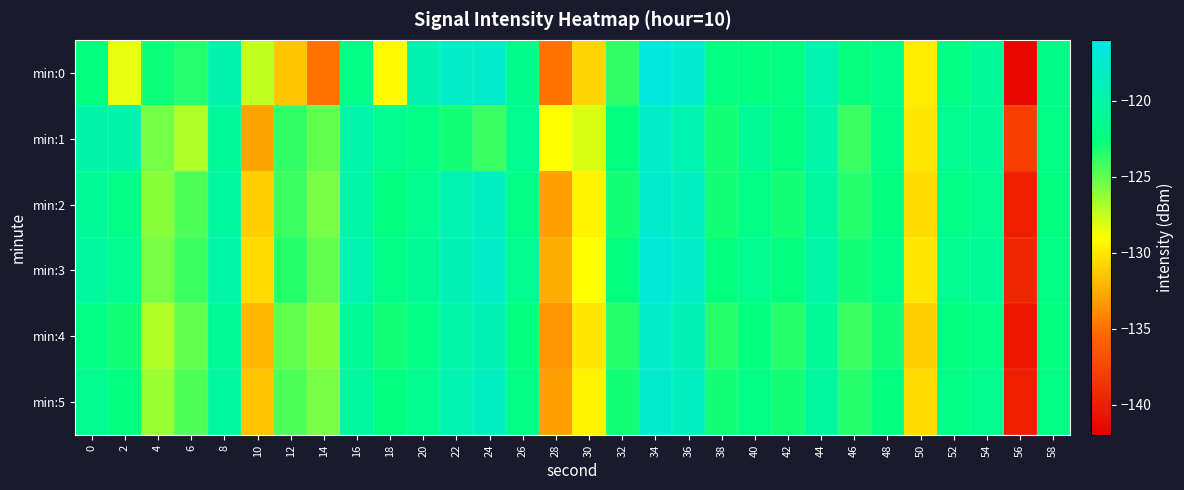

Reading right to left, list all the values displayed in this chart.

min:0: 58=-122.0	56=-141.5	54=-121.0	52=-122.2	50=-129.8	48=-121.9	46=-122.7	44=-119.5	42=-122.2	40=-122.4	38=-122.3	36=-117.5	34=-116.5	32=-123.8	30=-130.8	28=-135.0	26=-121.6	24=-117.9	22=-118.1	20=-119.4	18=-129.2	16=-122.0	14=-135.0	12=-131.4	10=-127.4	8=-119.6	6=-123.4	4=-122.9	2=-128.3	0=-122.5
min:1: 58=-122.0	56=-138.0	54=-121.0	52=-121.5	50=-130.0	48=-122.0	46=-124.0	44=-120.0	42=-122.5	40=-121.0	38=-123.0	36=-119.5	34=-118.0	32=-122.5	30=-128.0	28=-129.0	26=-121.5	24=-124.0	22=-123.0	20=-122.0	18=-121.5	16=-119.8	14=-125.0	12=-123.8	10=-132.9	8=-120.9	6=-126.9	4=-125.4	2=-119.8	0=-119.8
min:2: 58=-122.5	56=-140.0	54=-121.5	52=-122.0	50=-130.5	48=-122.5	46=-123.5	44=-120.5	42=-123.0	40=-122.0	38=-123.0	36=-118.5	34=-117.5	32=-123.0	30=-129.5	28=-133.0	26=-122.0	24=-118.5	22=-119.5	20=-121.5	18=-122.5	16=-120.0	14=-125.5	12=-124.0	10=-131.0	8=-120.5	6=-124.5	4=-126.0	2=-122.0	0=-121.0
min:3: 58=-122.0	56=-139.5	54=-121.0	52=-121.5	50=-130.0	48=-122.0	46=-123.0	44=-120.0	42=-122.5	40=-121.5	38=-122.5	36=-118.0	34=-117.0	32=-122.5	30=-129.0	28=-132.5	26=-121.5	24=-118.0	22=-119.0	20=-121.0	18=-122.0	16=-119.5	14=-125.0	12=-123.5	10=-130.5	8=-120.0	6=-124.0	4=-125.5	2=-121.5	0=-120.5
min:4: 58=-122.5	56=-140.5	54=-122.0	52=-122.5	50=-131.0	48=-123.0	46=-124.0	44=-121.0	42=-123.5	40=-122.5	38=-123.5	36=-119.0	34=-118.0	32=-123.5	30=-130.0	28=-133.5	26=-122.5	24=-119.0	22=-120.0	20=-122.0	18=-123.0	16=-121.0	14=-126.0	12=-125.0	10=-132.0	8=-121.0	6=-125.0	4=-127.0	2=-123.0	0=-122.0
min:5: 58=-122.0	56=-140.0	54=-121.5	52=-122.0	50=-130.5	48=-122.5	46=-123.5	44=-120.5	42=-123.0	40=-122.0	38=-123.0	36=-118.5	34=-117.5	32=-123.0	30=-129.5	28=-133.0	26=-122.0	24=-118.5	22=-119.5	20=-121.5	18=-122.5	16=-120.5	14=-125.5	12=-124.5	10=-131.5	8=-120.5	6=-124.5	4=-126.5	2=-122.5	0=-121.5